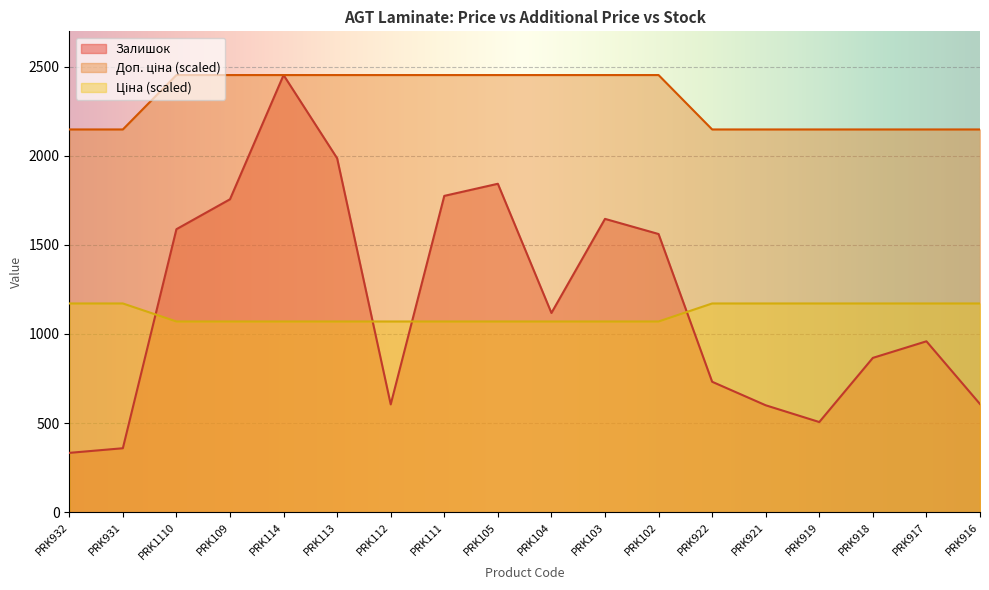

Does the chart display data point markers on the line(s)?

No